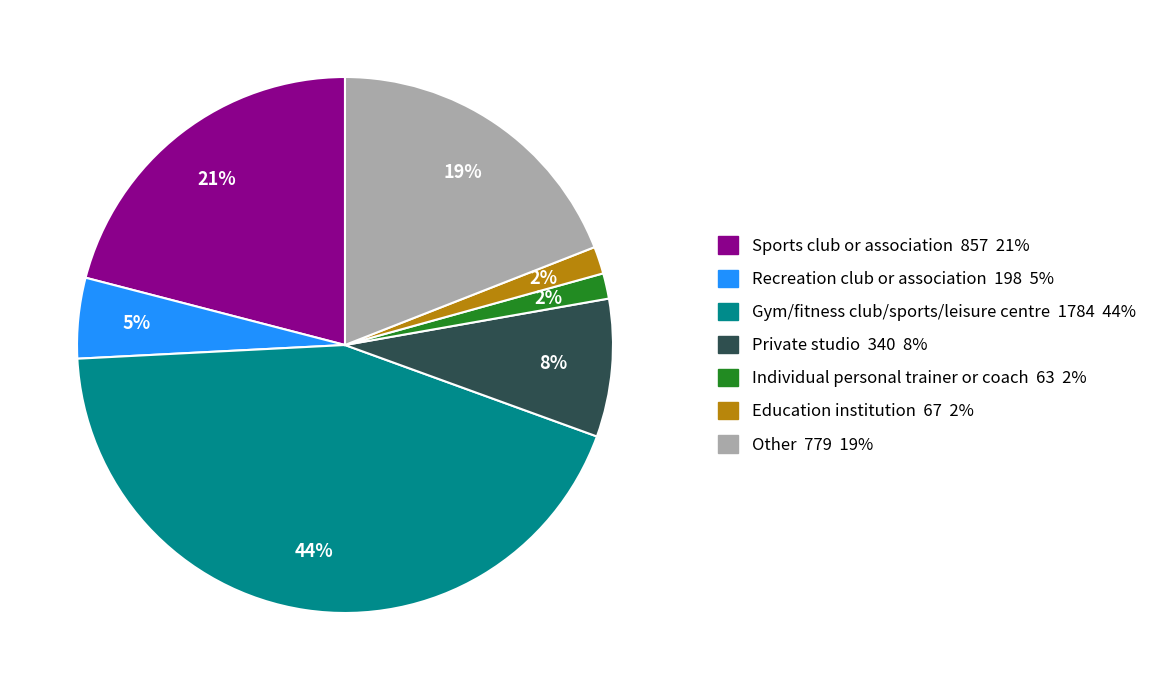

Which category has the biggest portion of the pie?

Gym/fitness club/sports/leisure centre